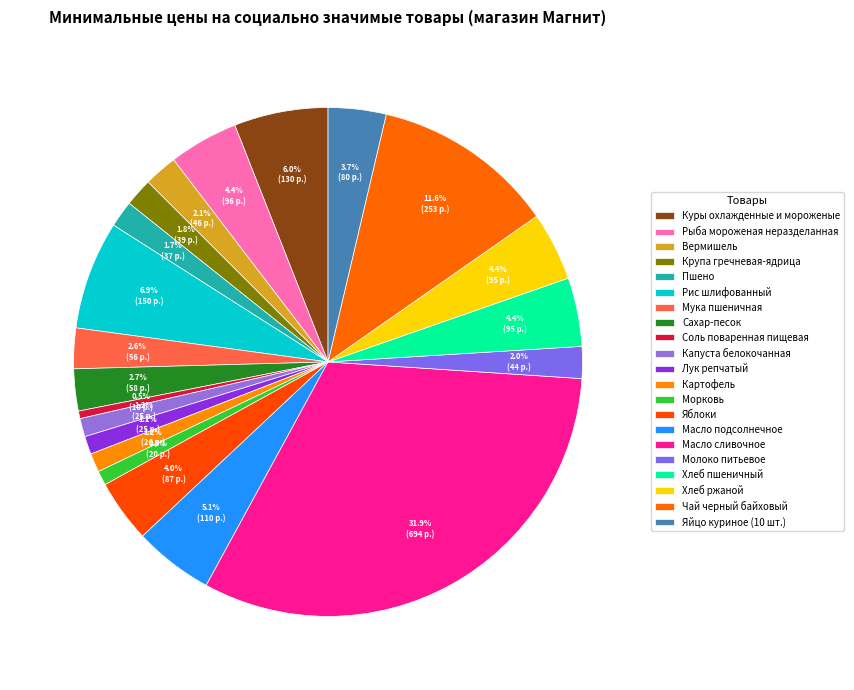

Rank the categories by value from lowest to highest.

Соль поваренная пищевая, Морковь, Лук репчатый, Капуста белокочанная, Картофель, Пшено, Крупа гречневая-ядрица, Молоко питьевое, Вермишель, Мука пшеничная, Сахар-песок, Яйцо куриное (10 шт.), Яблоки, Хлеб пшеничный, Хлеб ржаной, Рыба мороженая неразделанная, Масло подсолнечное, Куры охлажденные и мороженые, Рис шлифованный, Чай черный байховый, Масло сливочное